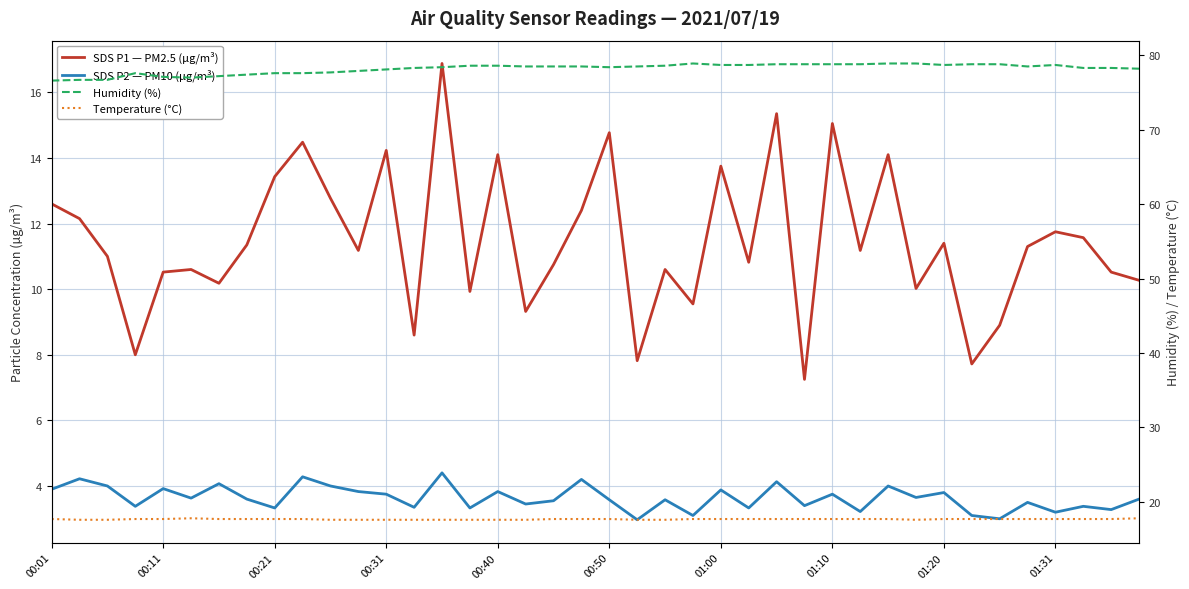

Which series has the largest total across all categories?

Humidity (%)